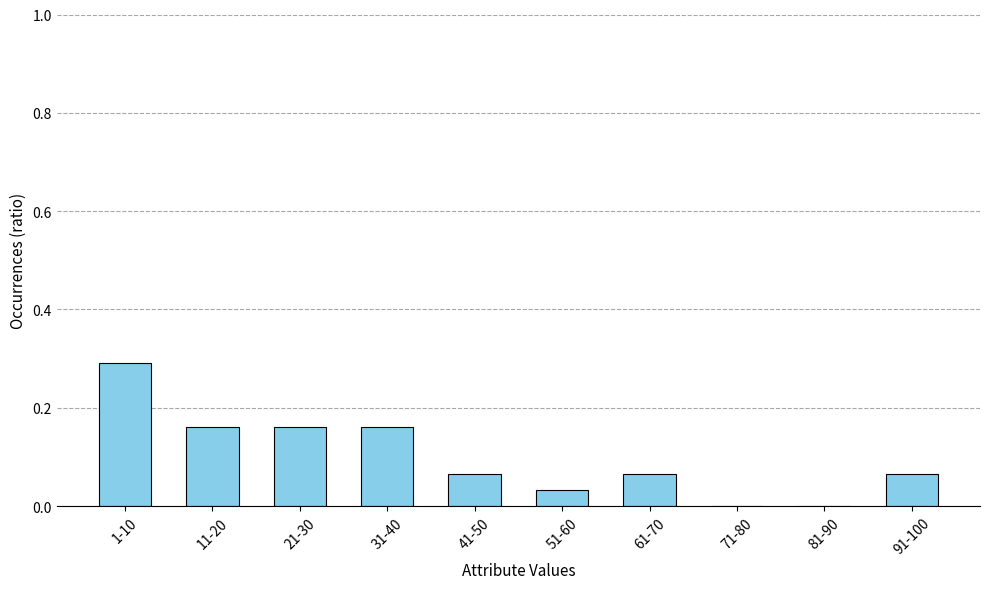

How many data points does each series have?

10